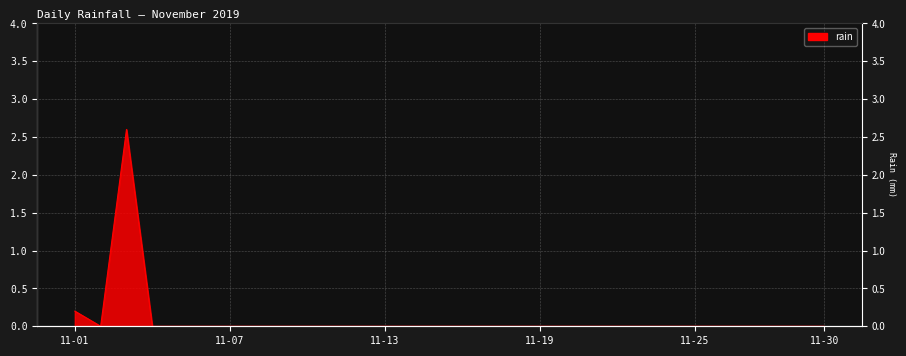

How many points are lower than both their immediate neighbors (excluding endpoints)?

1